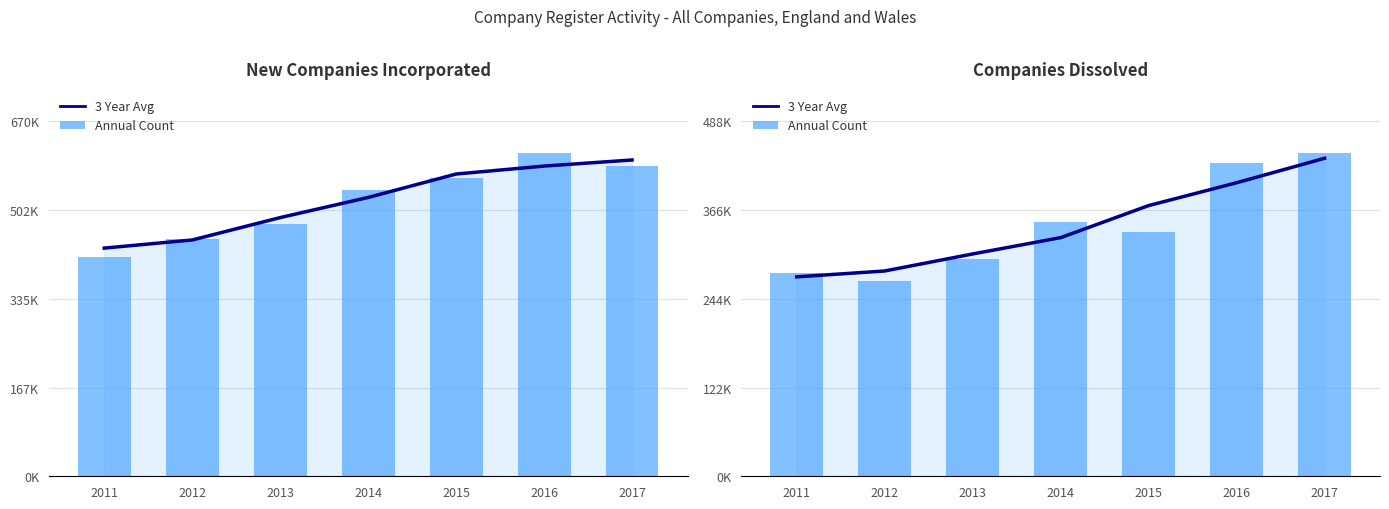

Is the value of Annual Count at 2011 greater than the value of 3 Year Avg at 2017?

No